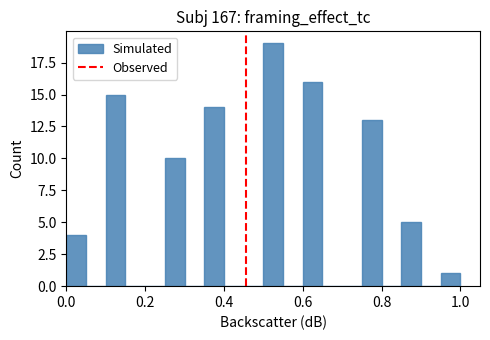

Around what value on the x-axis is the tallest bar? Give the approximate position of its centre, as read against the axis.

0.52